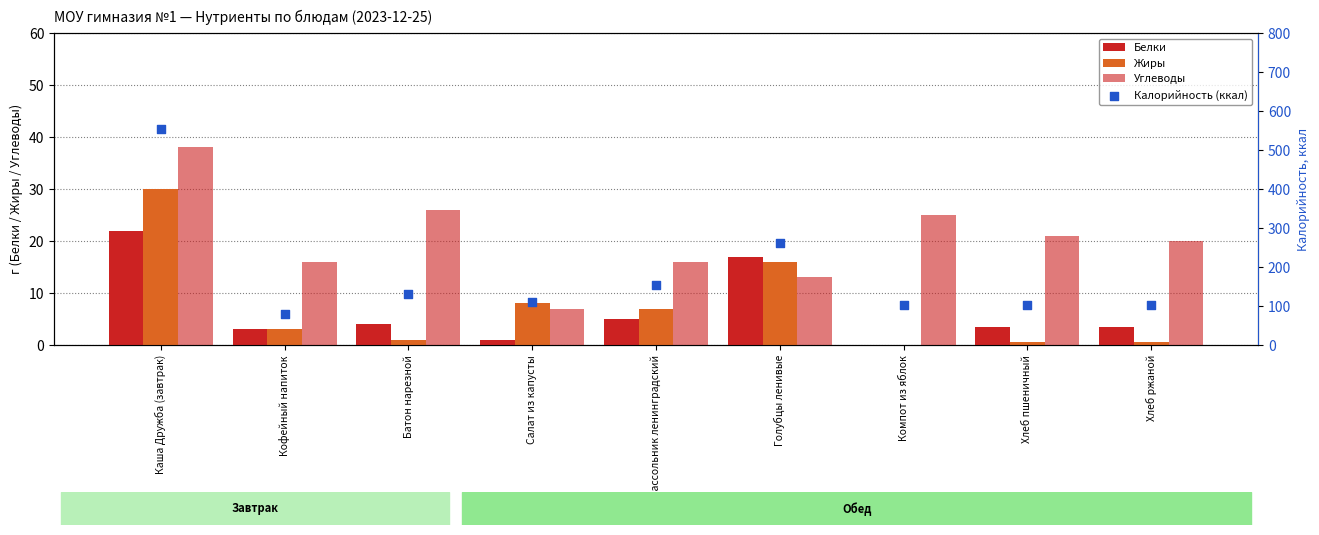

What are all the series names shown in the legend?

Белки, Жиры, Углеводы, Калорийность (ккал)